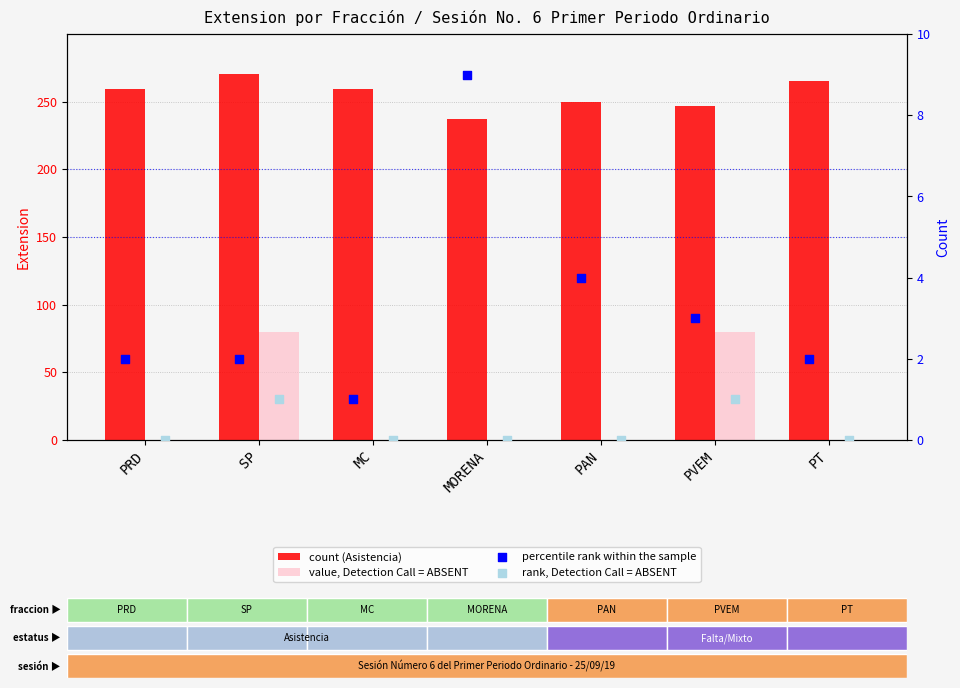

What are all the series names shown in the legend?

count (Asistencia), value, Detection Call = ABSENT, percentile rank within the sample, rank, Detection Call = ABSENT